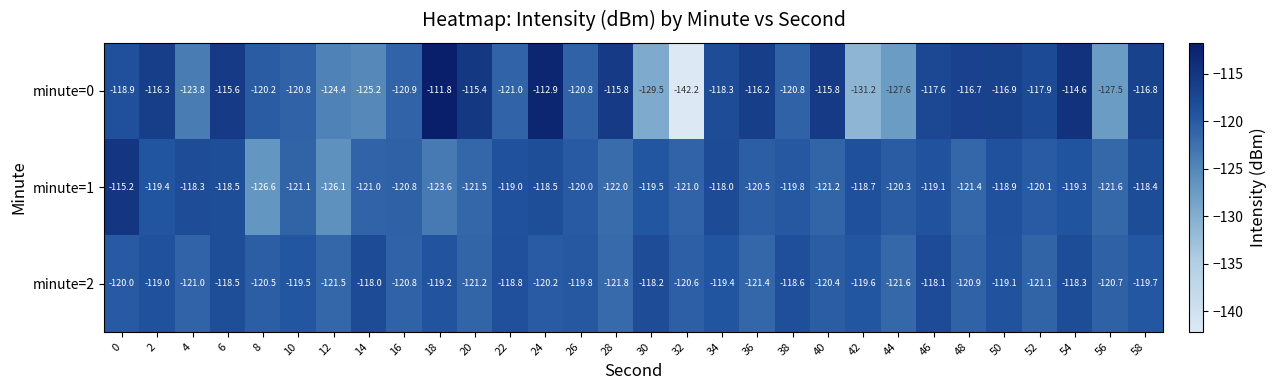

Is the value of minute=1 at 20 greater than the value of minute=2 at 40?

No